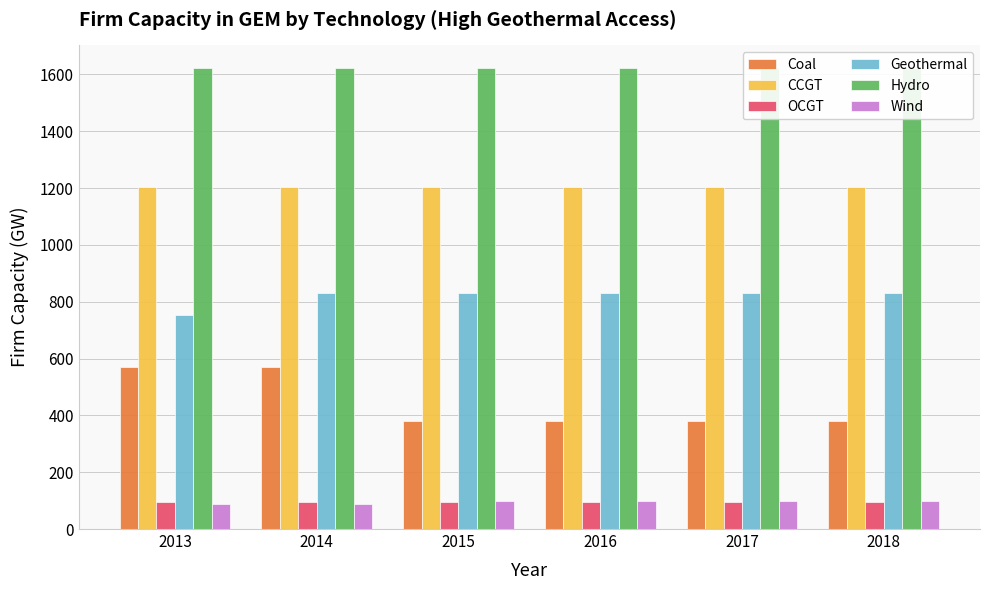

True or false: OCGT has a value of 129.9 at 2015.

False